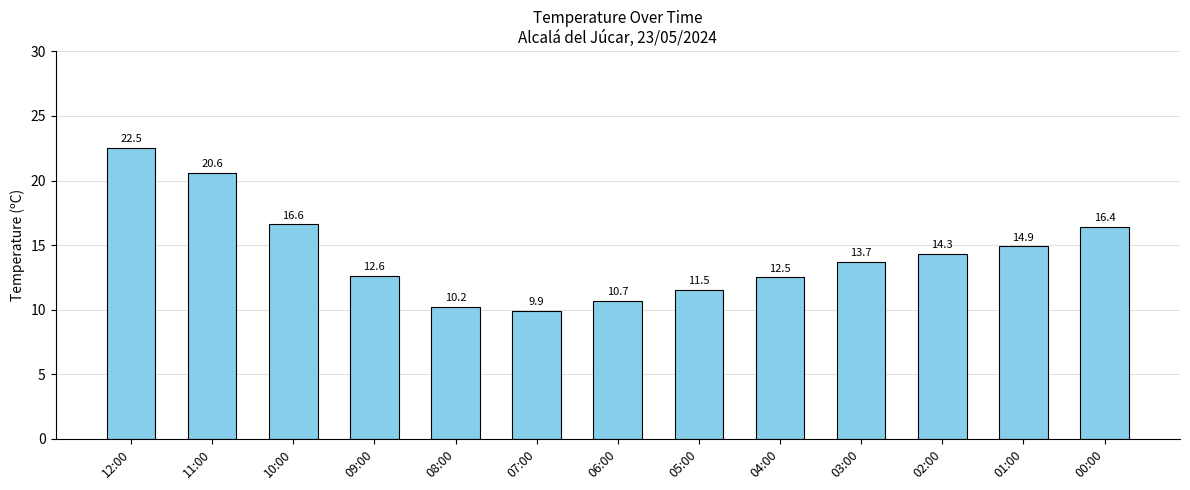

Does the chart contain any negative values?

No